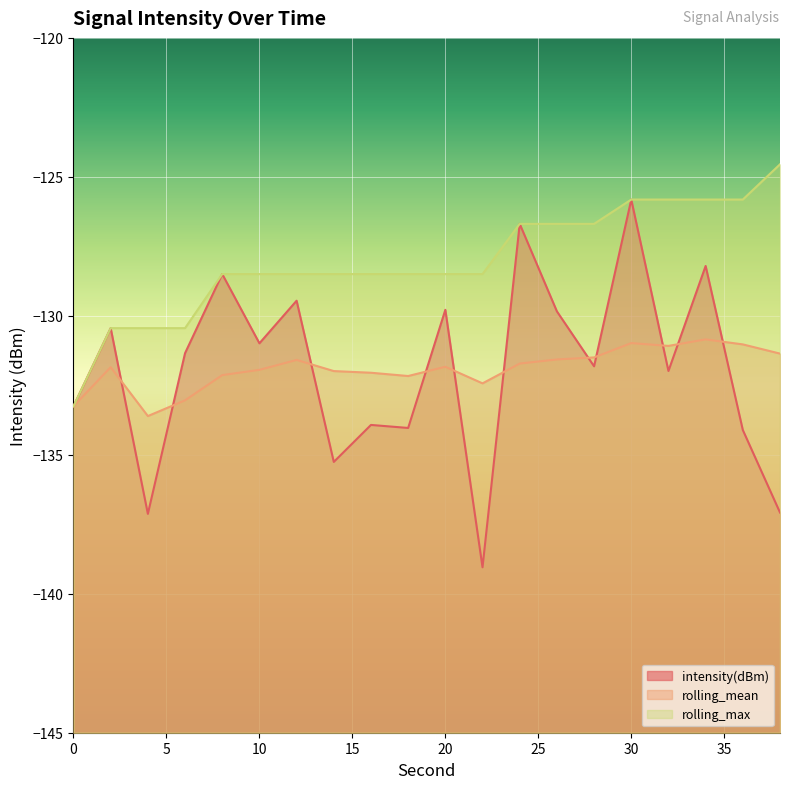

The rolling_mean series shows -131.7 at 24. True or false?

True